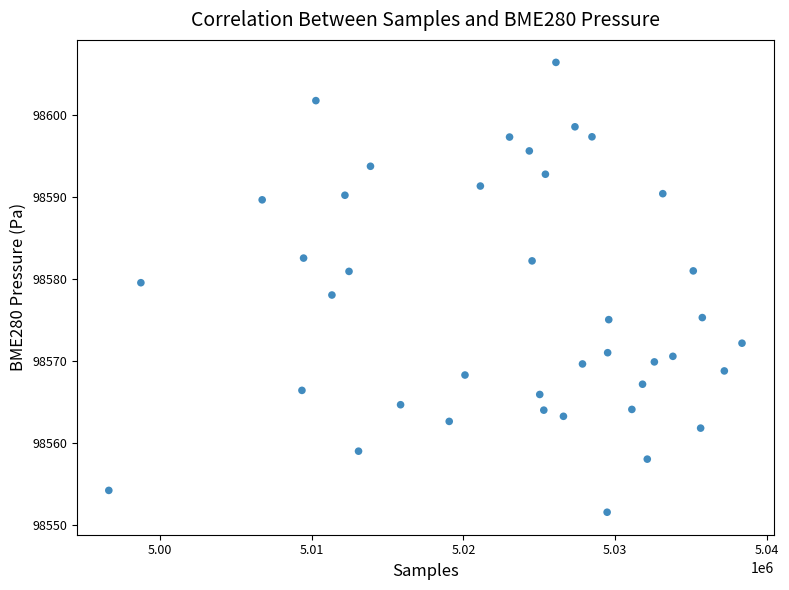

What is the range of Y values (max minus min)?

54.8